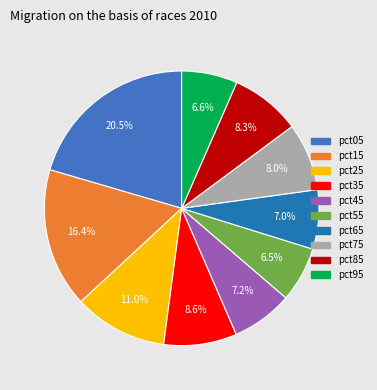

Which slice is the largest?

pct05